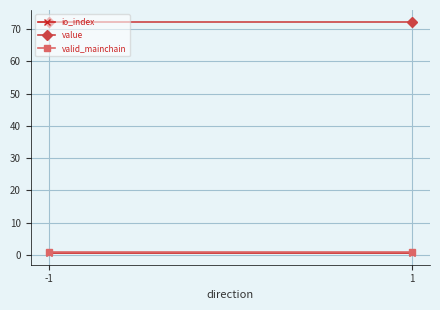

Reading left to right, list all the values displayed in this chart.

io_index: -1=0.5	1=0.5
value: -1=72.3	1=72.3
valid_mainchain: -1=1.0	1=1.0